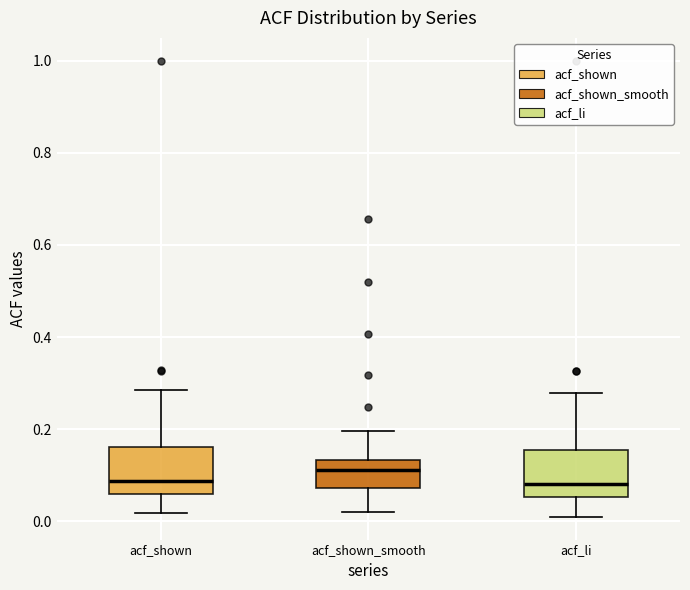

Where is the upper edge of the box for acf_li on the y-axis? The values are not printed on the chart, so give them approximately, as read against the axis.

0.16